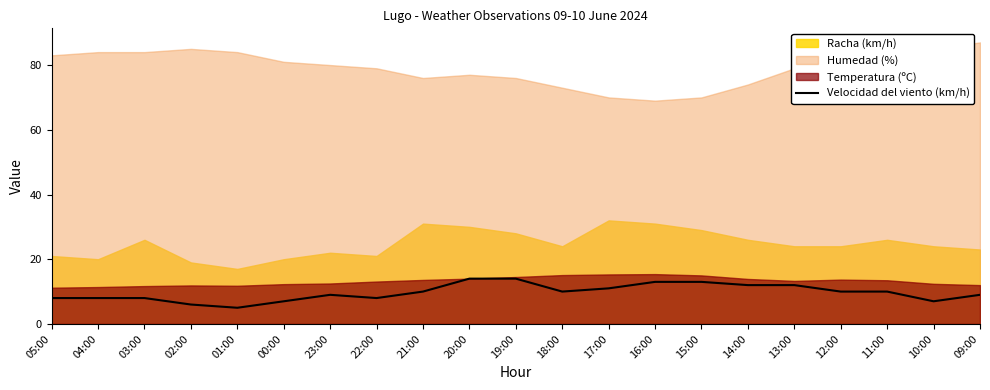

How many categories are shown in the chart?

21